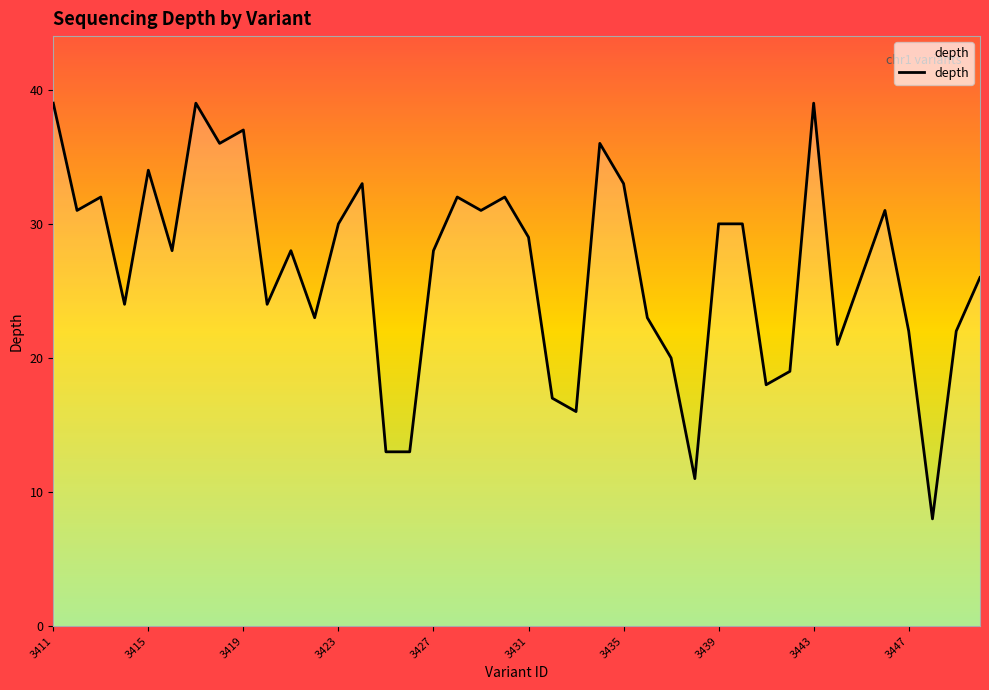

What is the smallest value displayed?

8